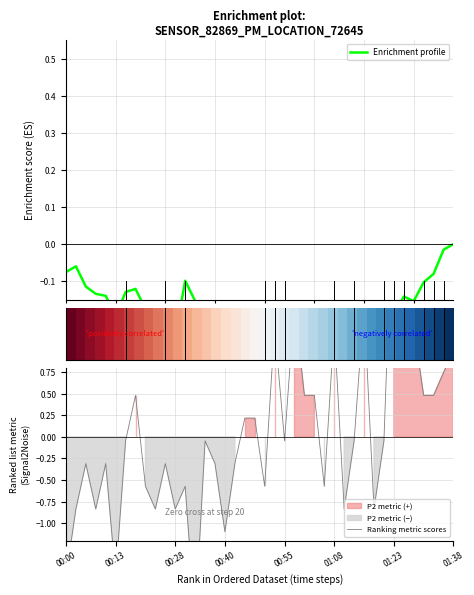

Which category has the lowest value in the Enrichment profile series?

26